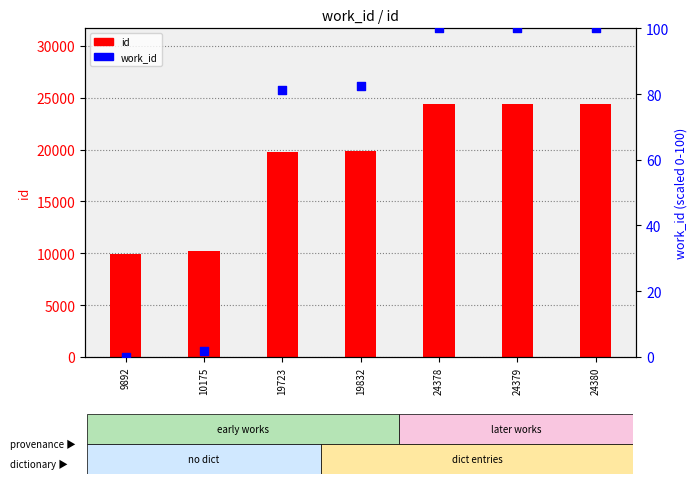

At how many categories does at least one series exceed 8319?

7